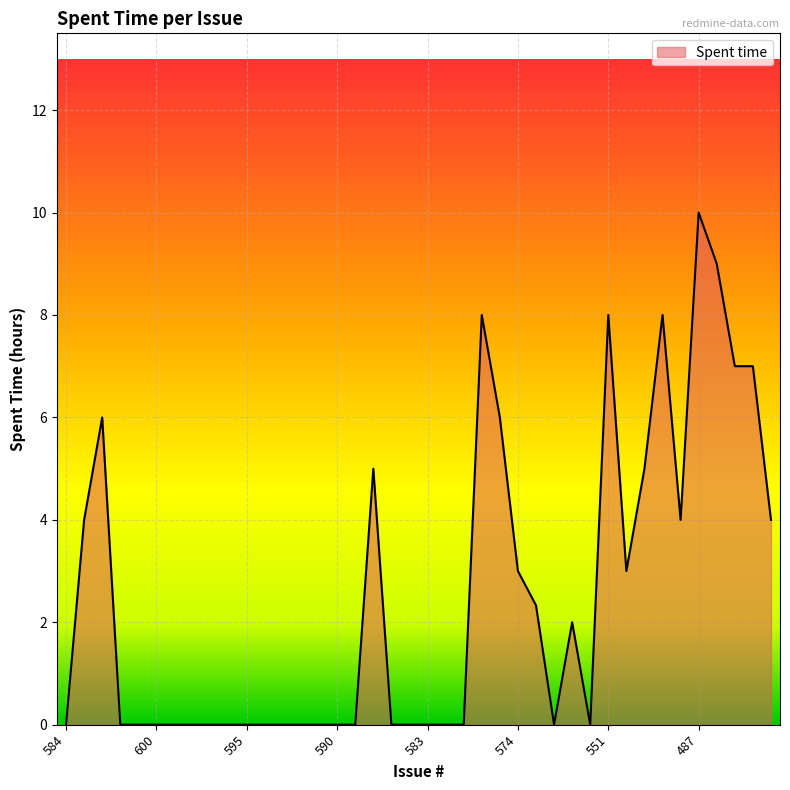

What is the difference between the maximum and minimum values?

10.0